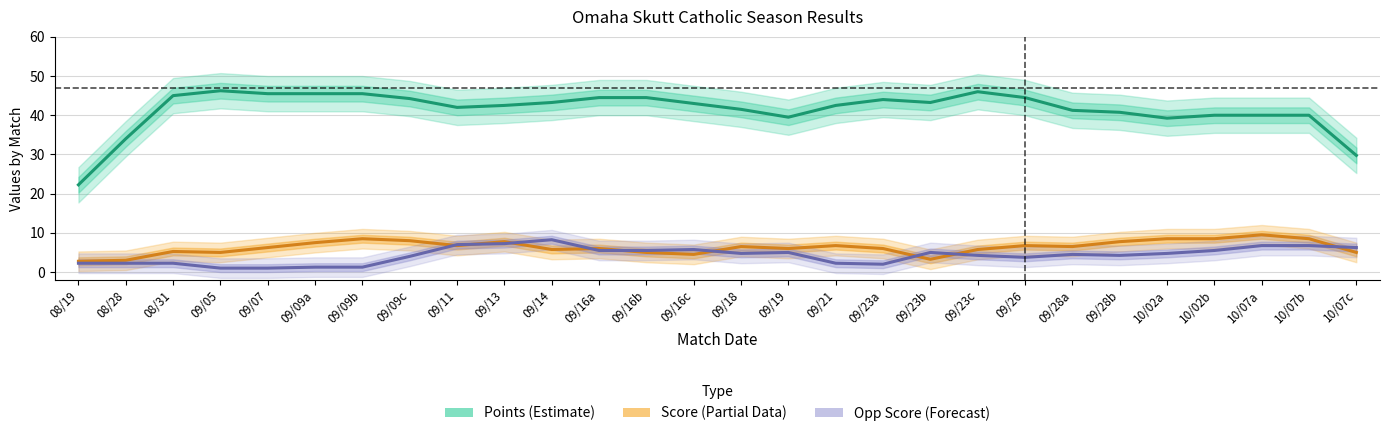

Between 09/16a and 09/23b, which series saw the biggest shift?

Score (Partial)